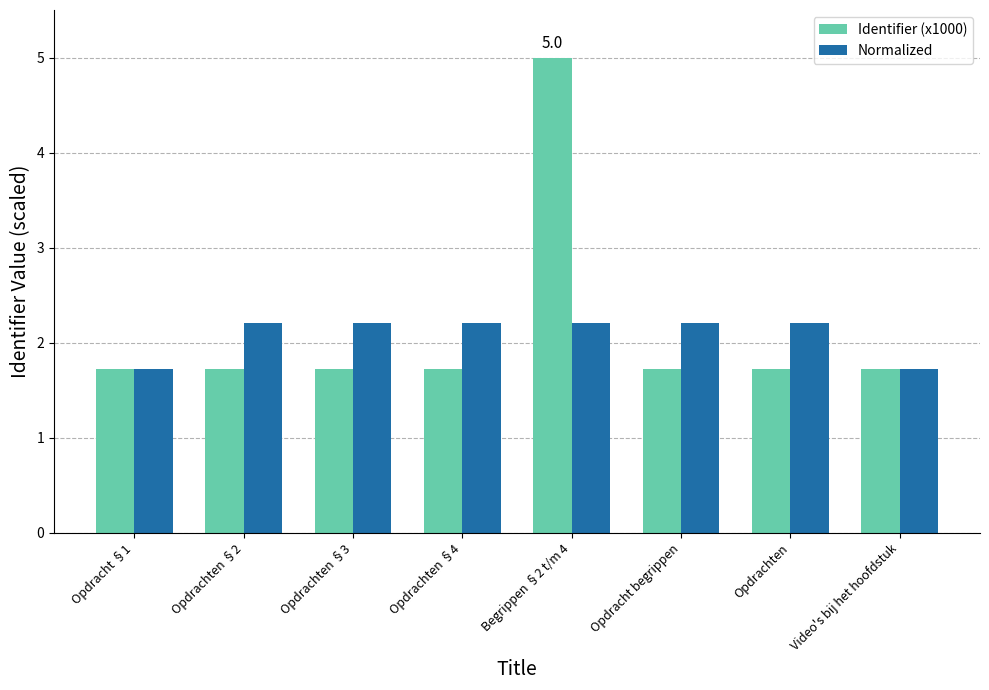

Which series has the largest range (max minus min)?

Identifier (x1000)